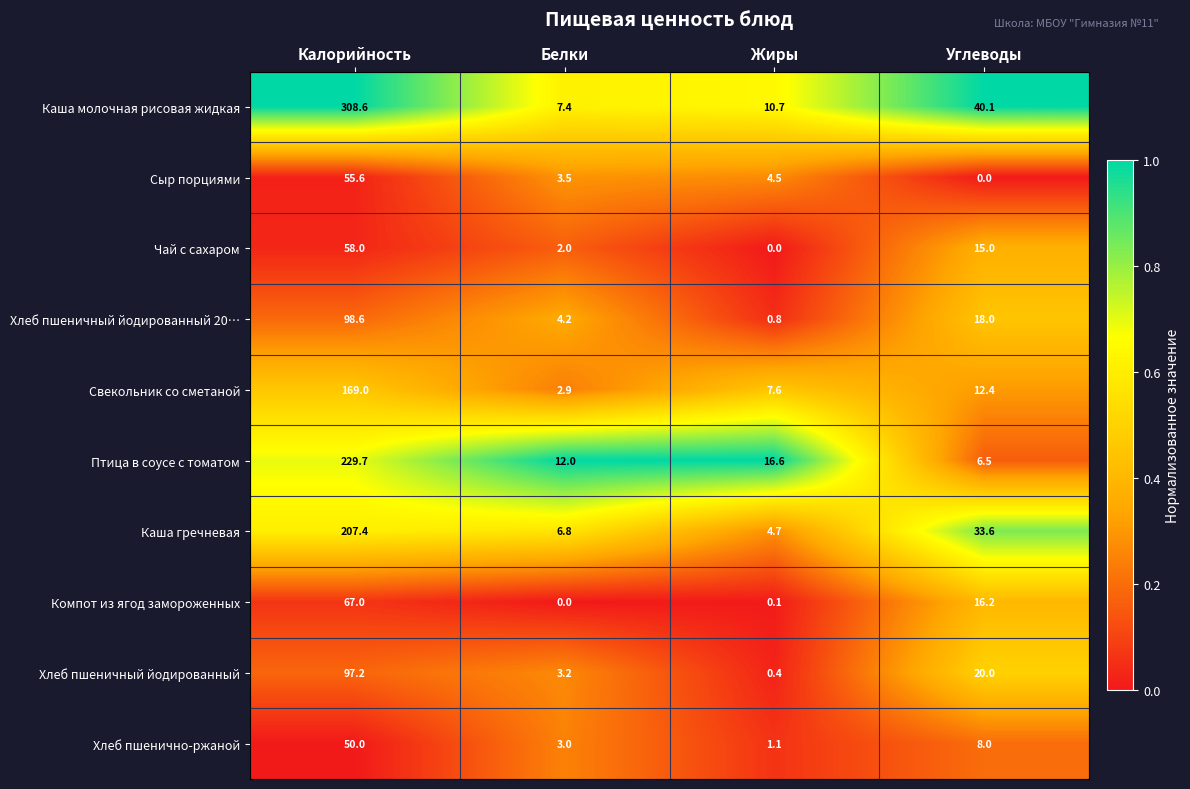

Which series has the largest total across all categories?

Каша молочная рисовая жидкая